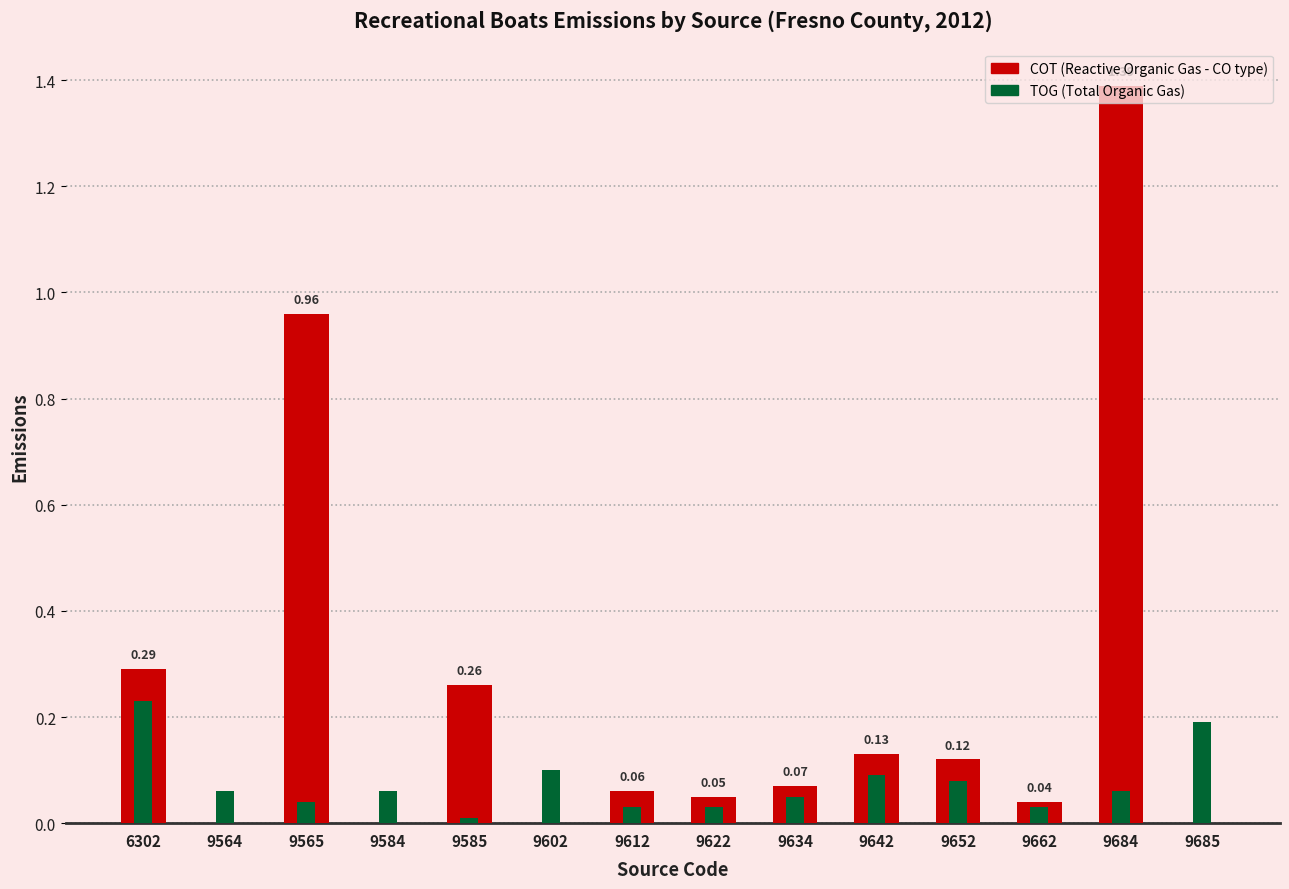

Rank the series by their average value, from lowest to highest.

TOG, COT